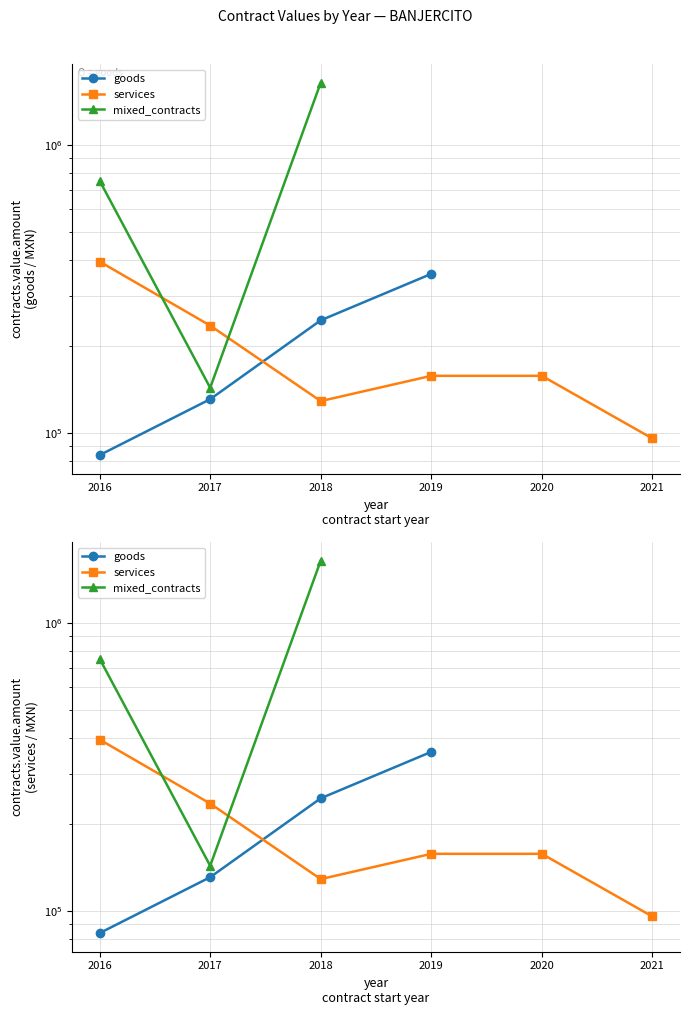

Where is the first local minimum for services?

2018